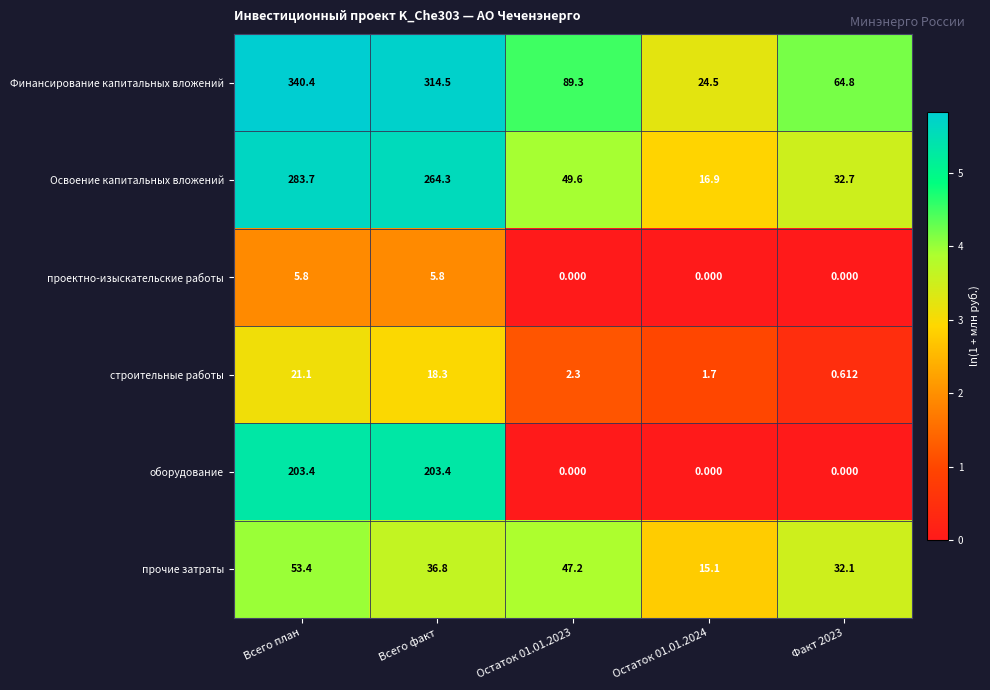

At which category is the sum across all series the highest?

Всего план